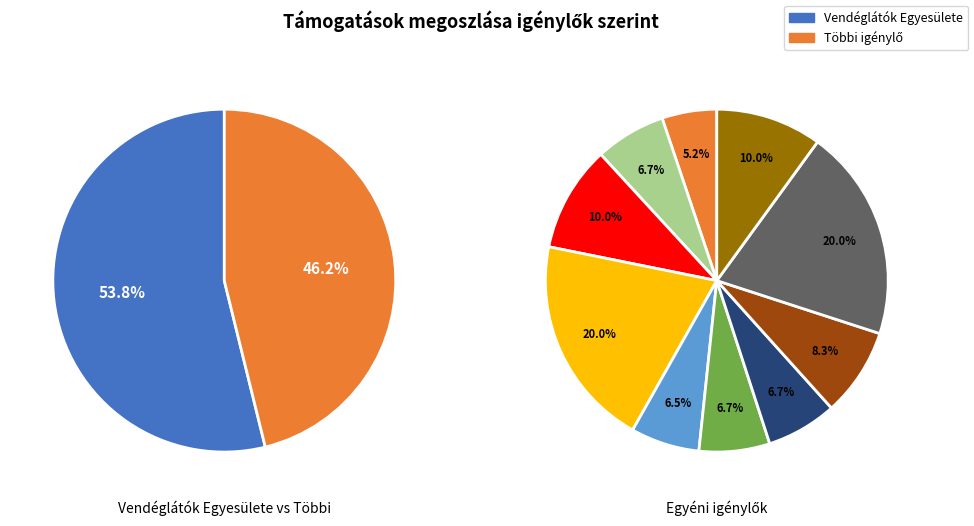

Is there any slice that represents more than half of the pie?

Yes